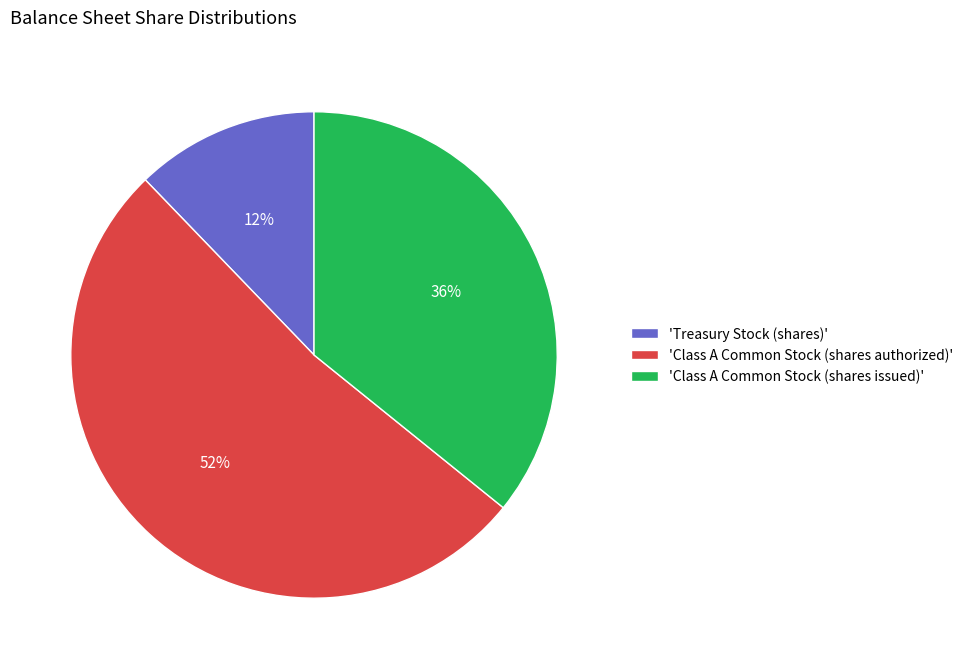

Is it true that 'Treasury Stock (shares)' is 5% of the pie?

False